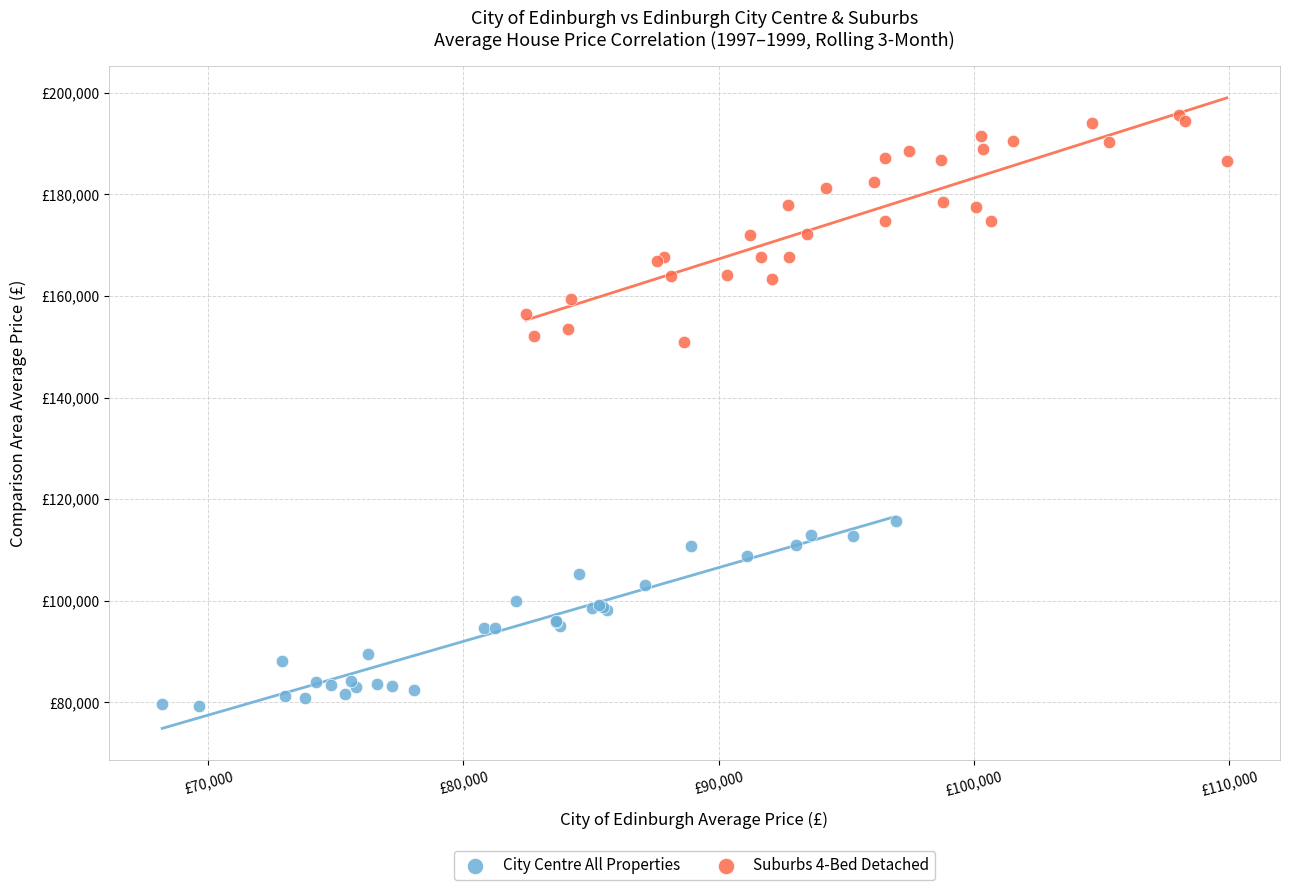

Which series has the largest Y range (max minus min)?

Suburbs 4-Bed Detached